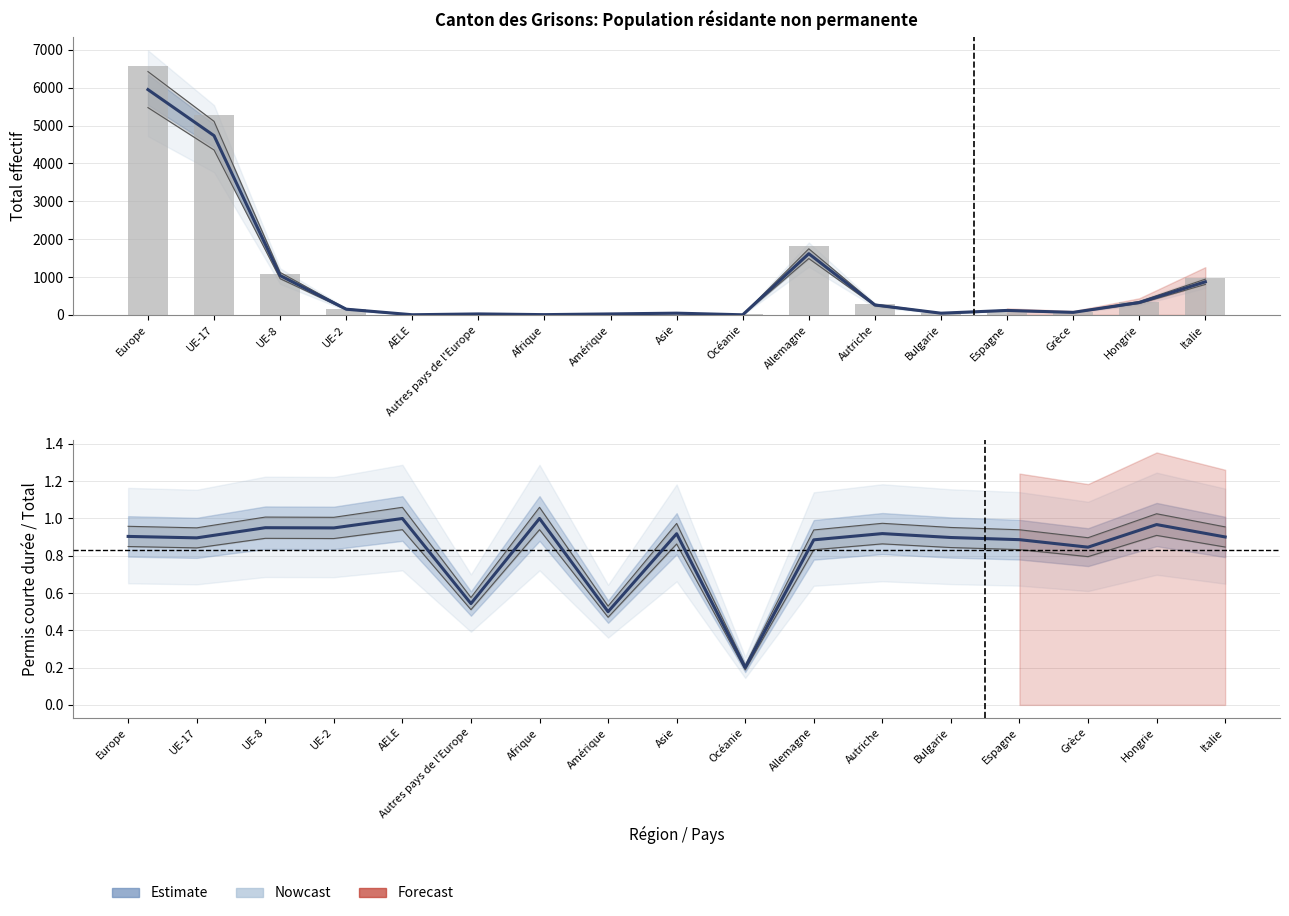

What is the maximum value for Permis courte durée / Total?

1.0